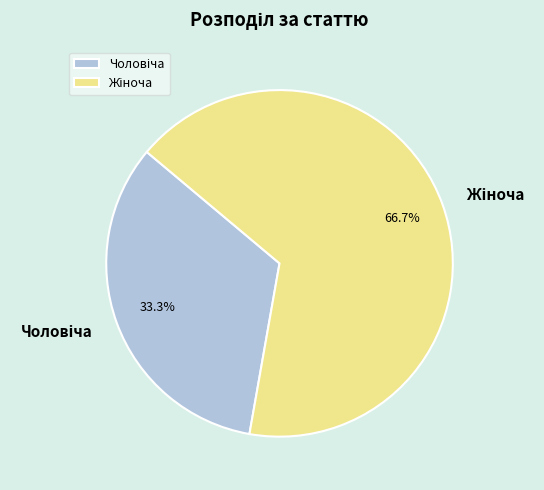

Is there a majority slice in this chart?

Yes